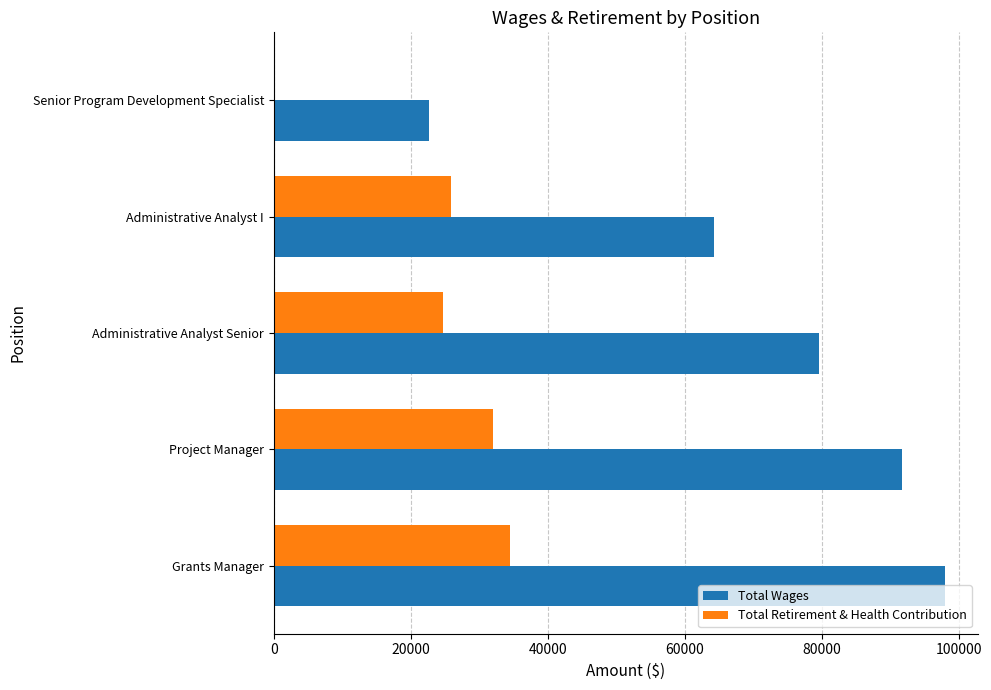

What is the average value of the Total Wages series?

71252